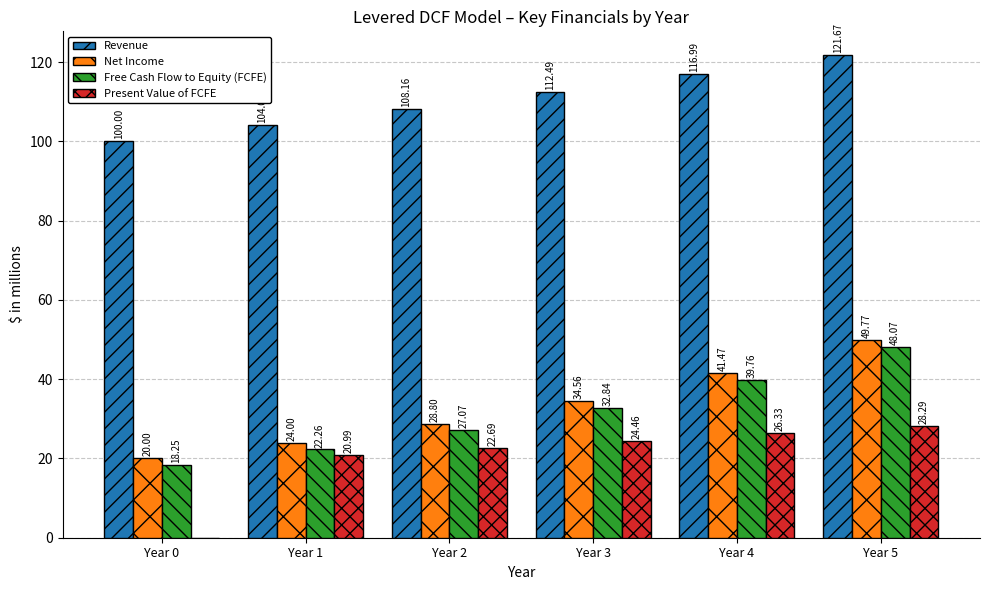

Between Year 1 and Year 3, which series saw the biggest shift?

Free Cash Flow to Equity (FCFE)